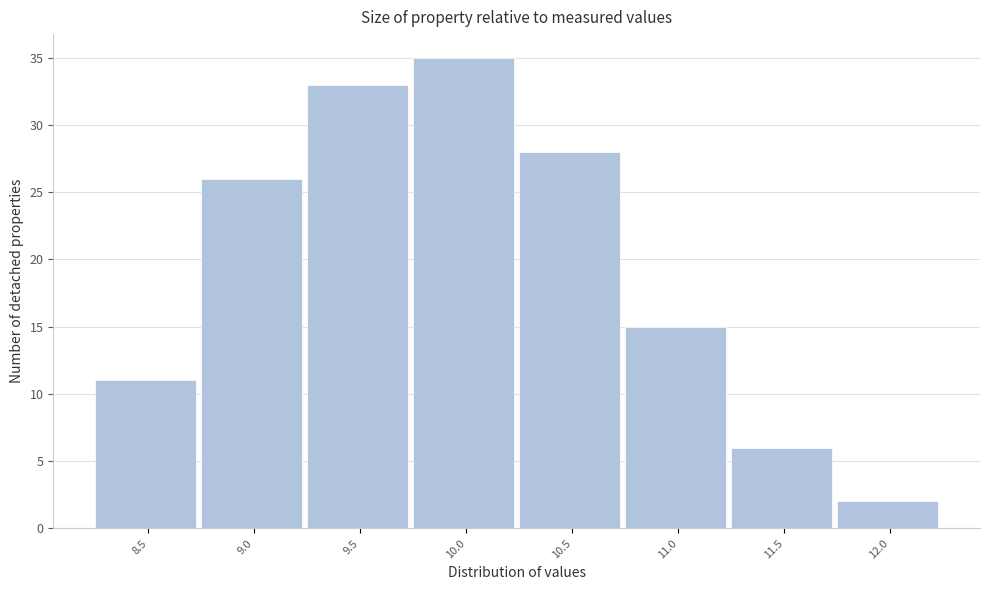

Reading right to left, what are all the values shown in this chart?

2	6	15	28	35	33	26	11